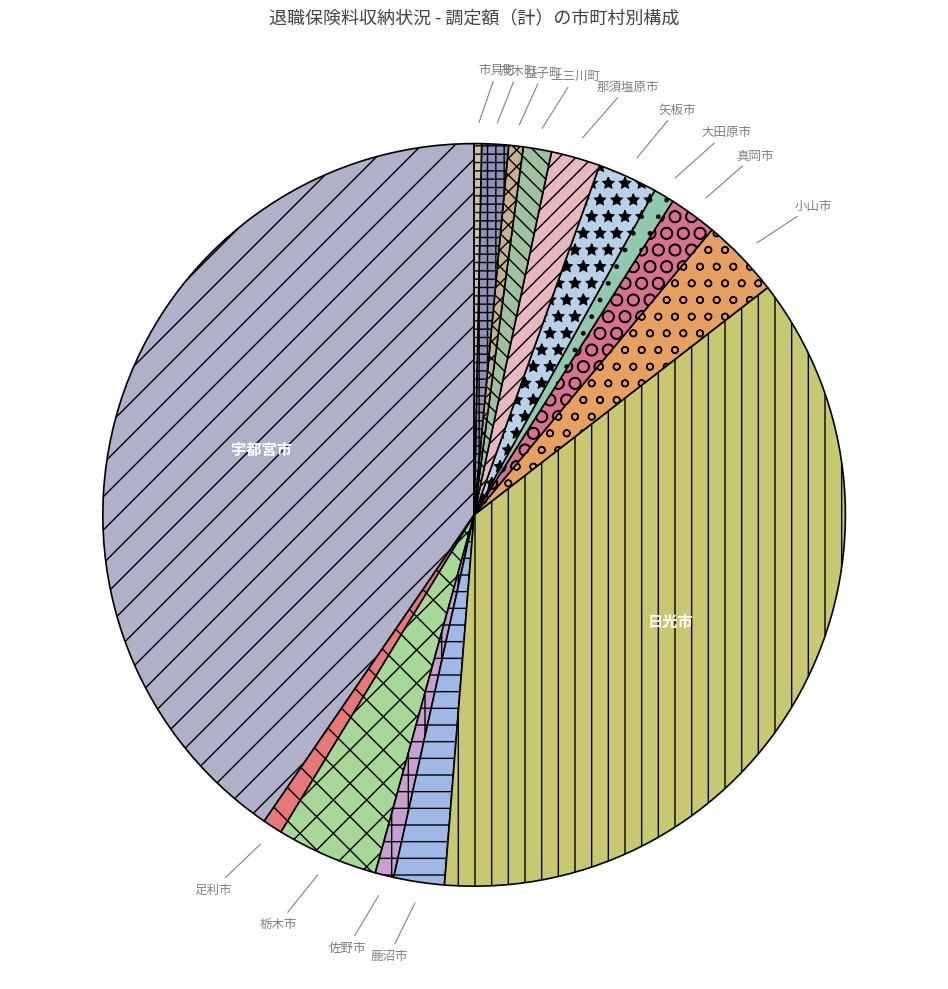

Which category has the biggest portion of the pie?

宇都宮市